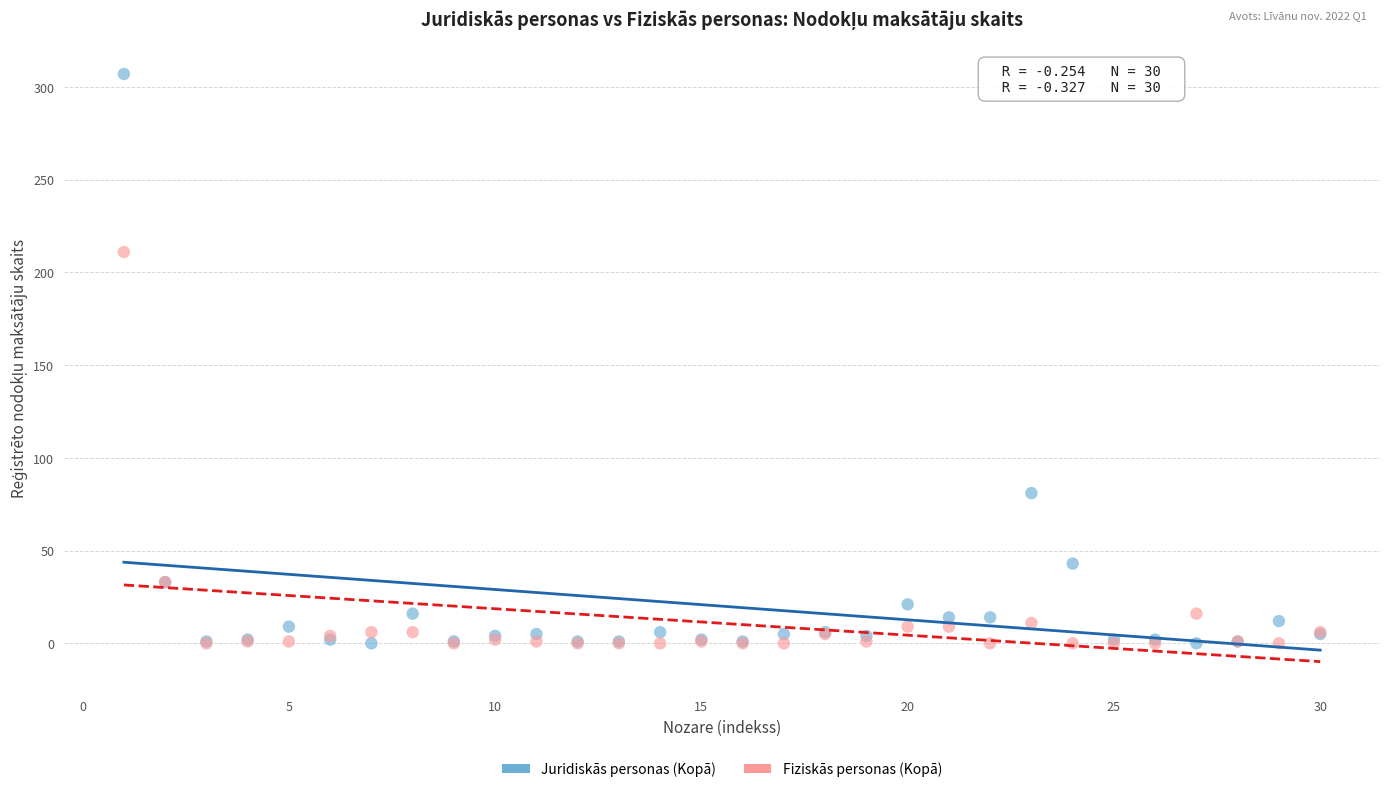

In the Fiziskās personas (Kopā) series, what Y value is closest to 105?

33